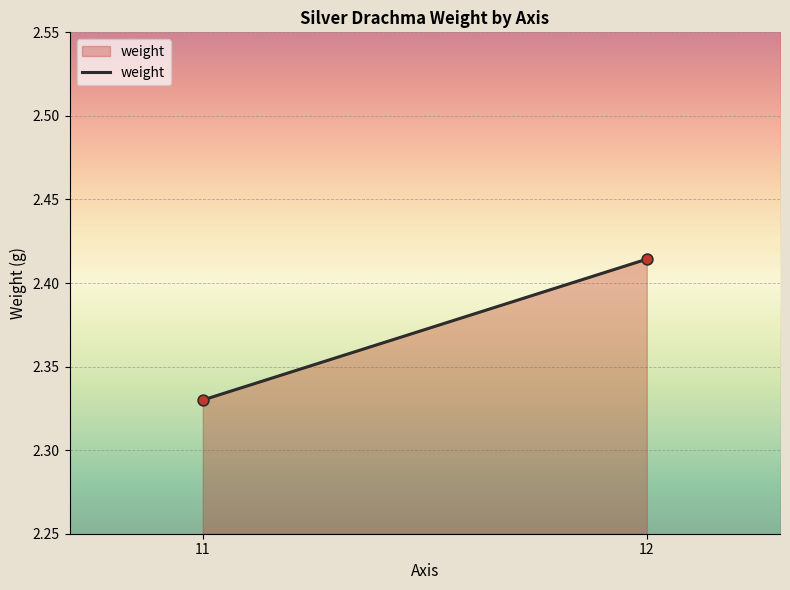

What is the range of X values (max minus min)?

1.0